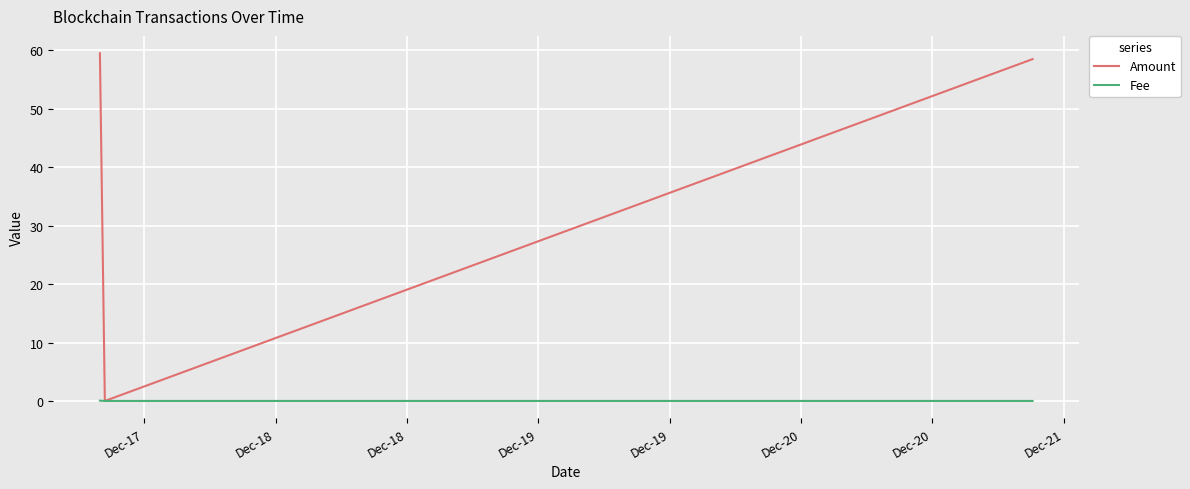

What is the greatest value displayed?

59.5